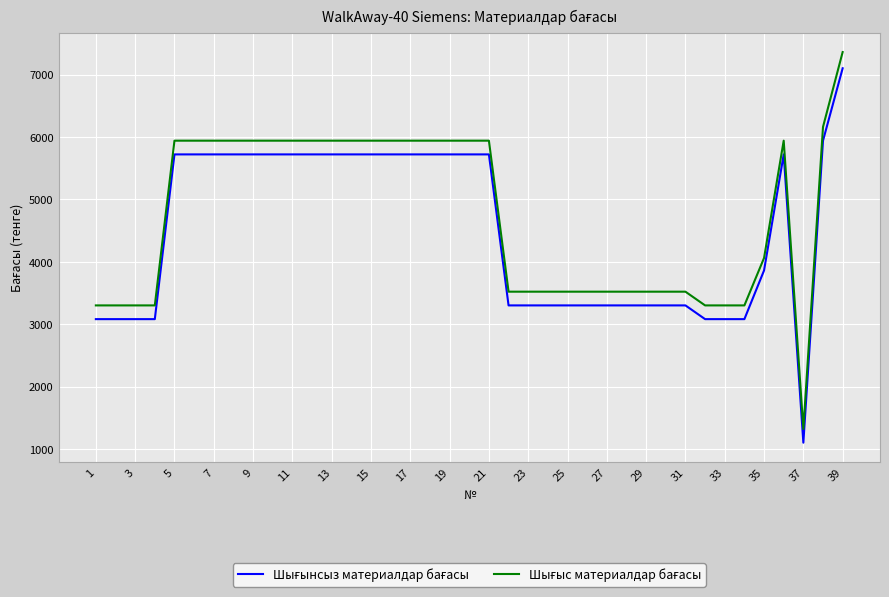

What is the greatest value displayed?

7360